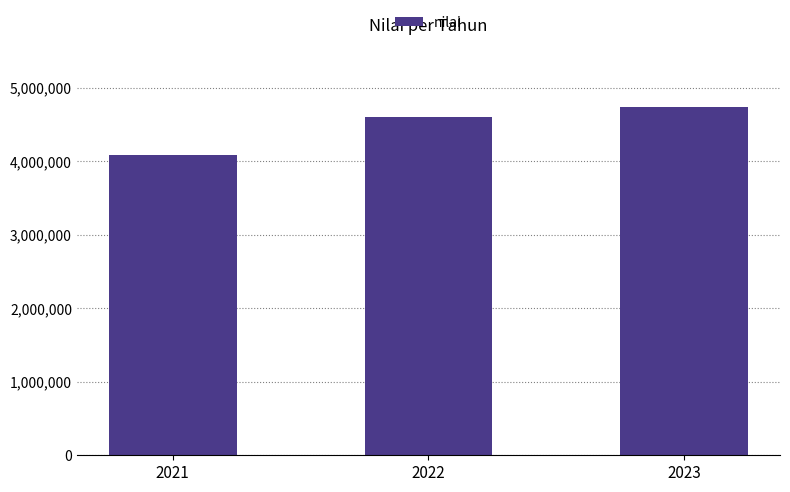

Does the chart contain any negative values?

No